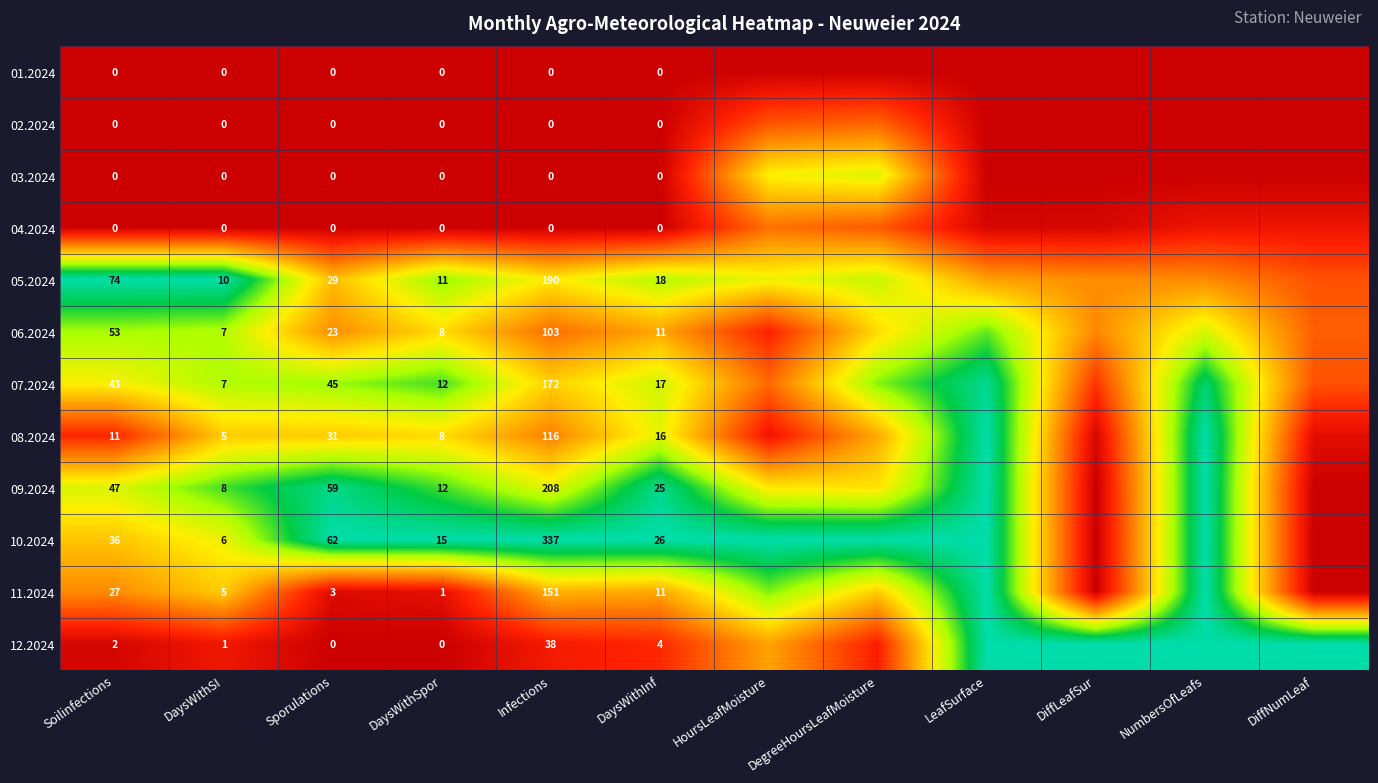

Between DaysWithSpor and Infections, which series saw the biggest shift?

10.2024